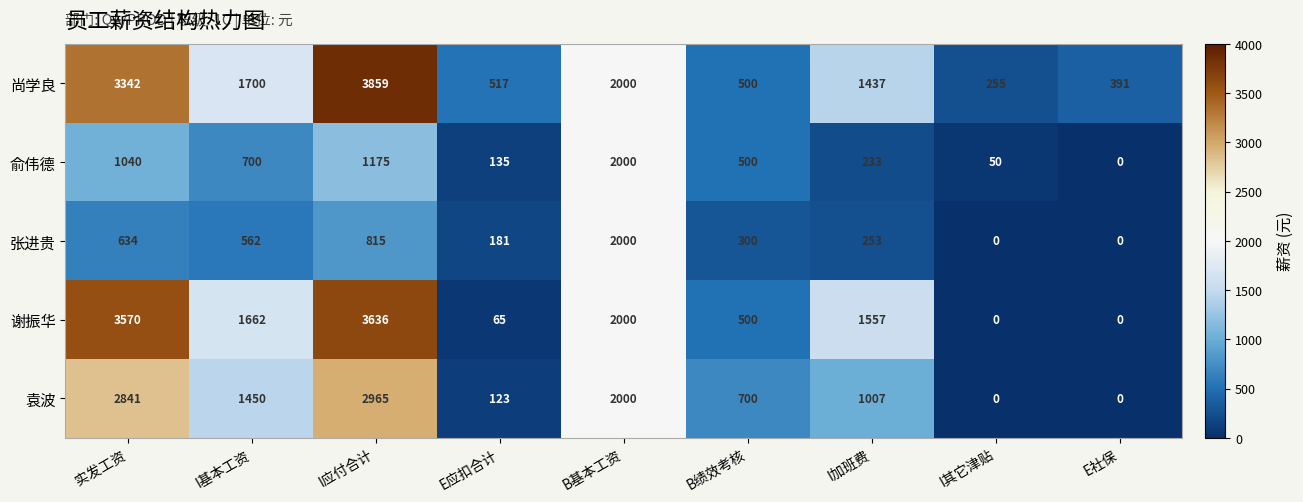

How many values in 袁波 are above zero?

7